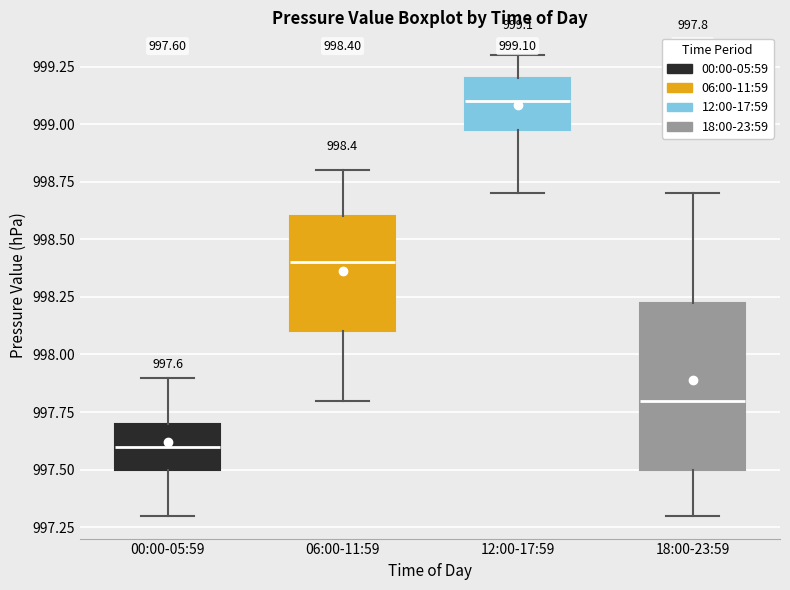

Which box is the tallest, from its lower edge to its upper edge?

18:00-23:59